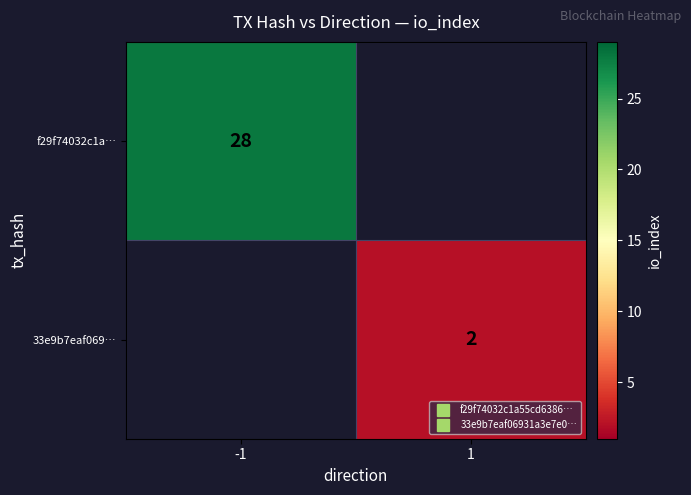

At how many categories does at least one series exceed 8?

1